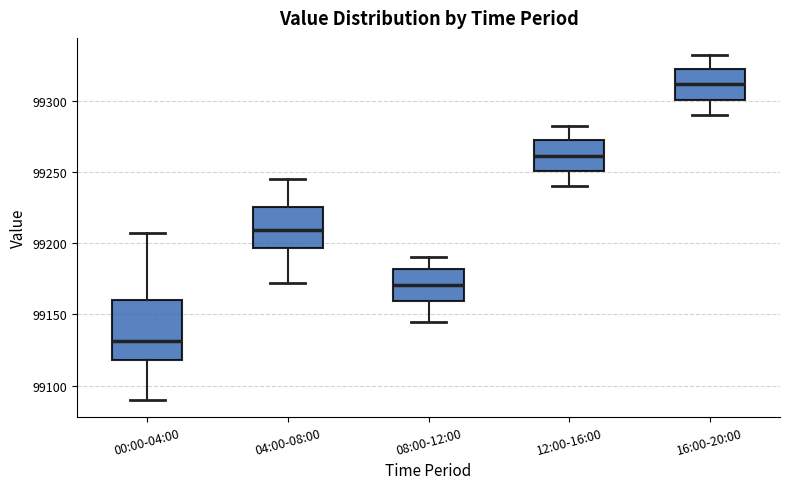

Reading left to right, read every box against the y-axis: the position of its median line, the range the box covers, and the ends of its whiskers. The values are not printed on the chart, so give them approximately, as read against the axis.

00:00-04:00: median 99130, box 99120 to 99160, whiskers 99090 to 99205
04:00-08:00: median 99210, box 99195 to 99225, whiskers 99170 to 99245
08:00-12:00: median 99170, box 99160 to 99180, whiskers 99145 to 99190
12:00-16:00: median 99260, box 99250 to 99270, whiskers 99240 to 99280
16:00-20:00: median 99310, box 99300 to 99320, whiskers 99290 to 99330